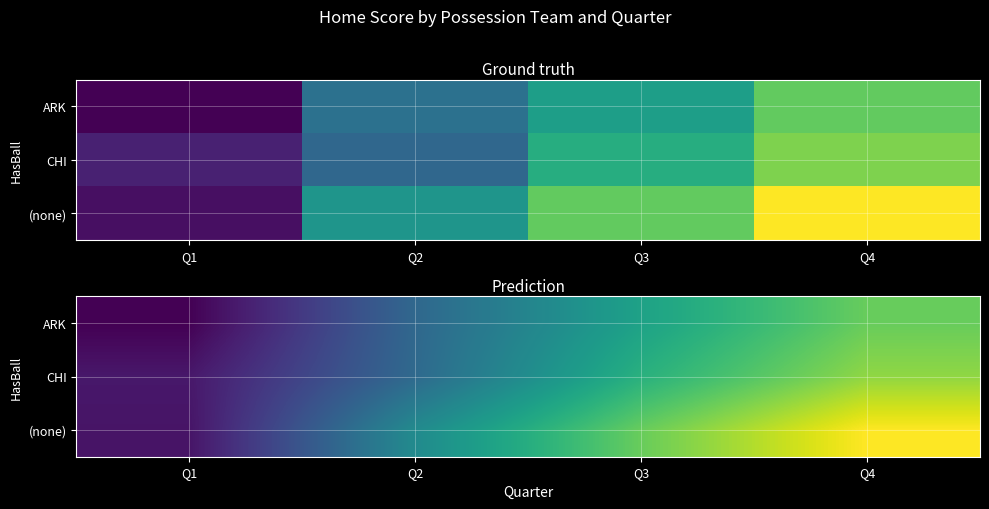

What is the minimum value shown in the chart?

7.2